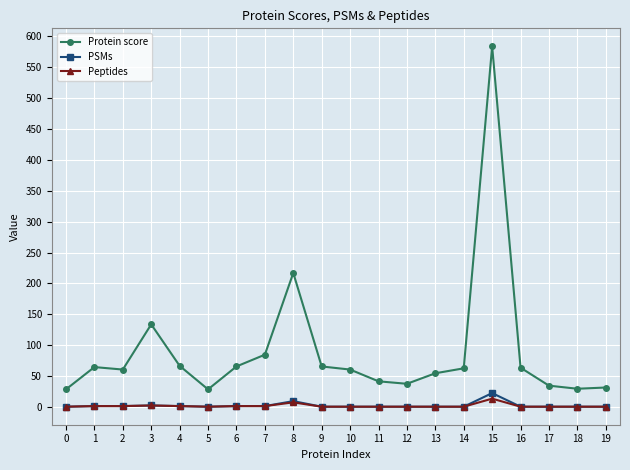

True or false: PSMs and Protein score cross at least once.

False